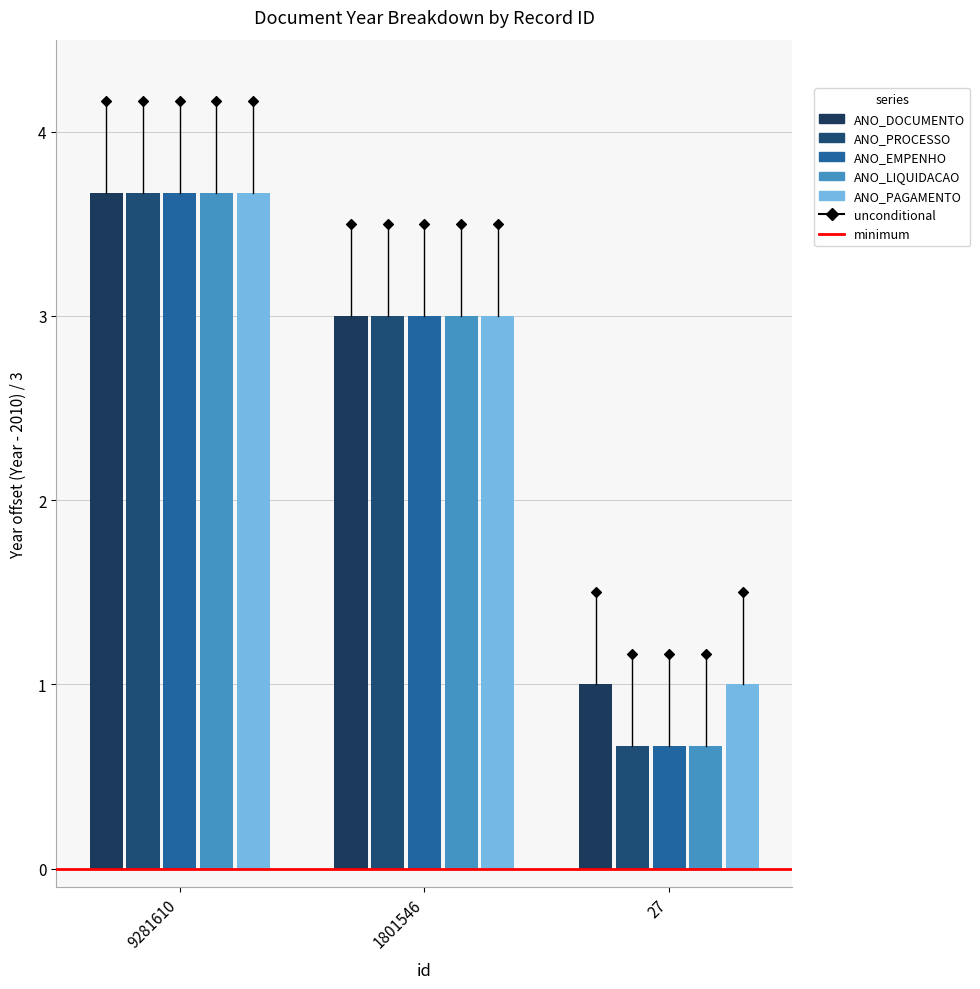

Which series reaches the maximum Y coordinate?

ANO_DOCUMENTO